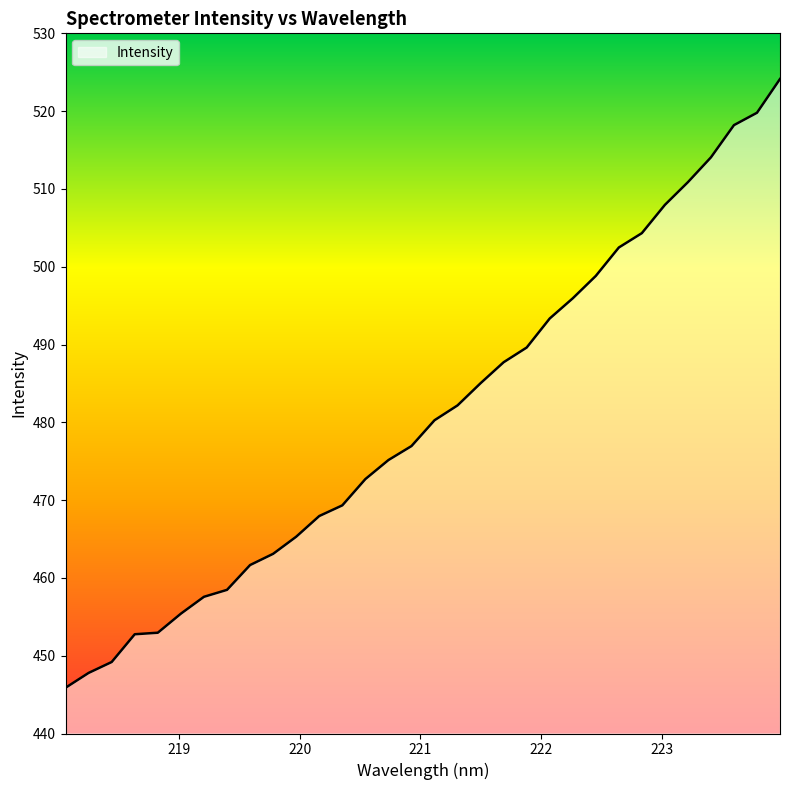

What is the average value?

480.8